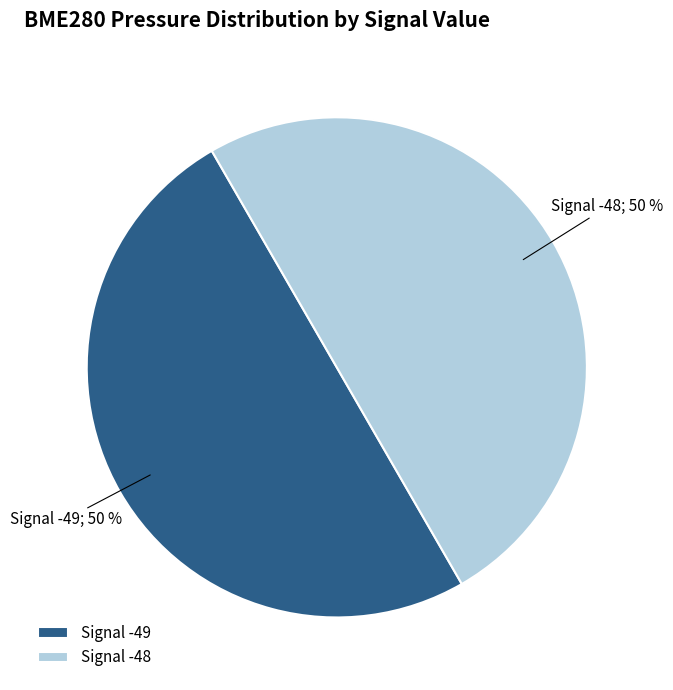

To the nearest percent, what percentage of the pie is Signal -48?

50%